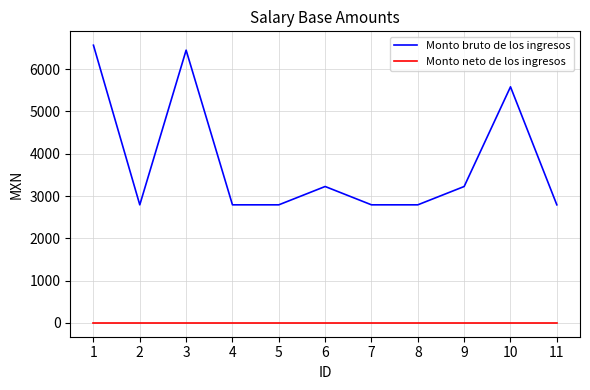

List the series in order of their peak value, highest first.

Monto bruto de los ingresos, Monto neto de los ingresos